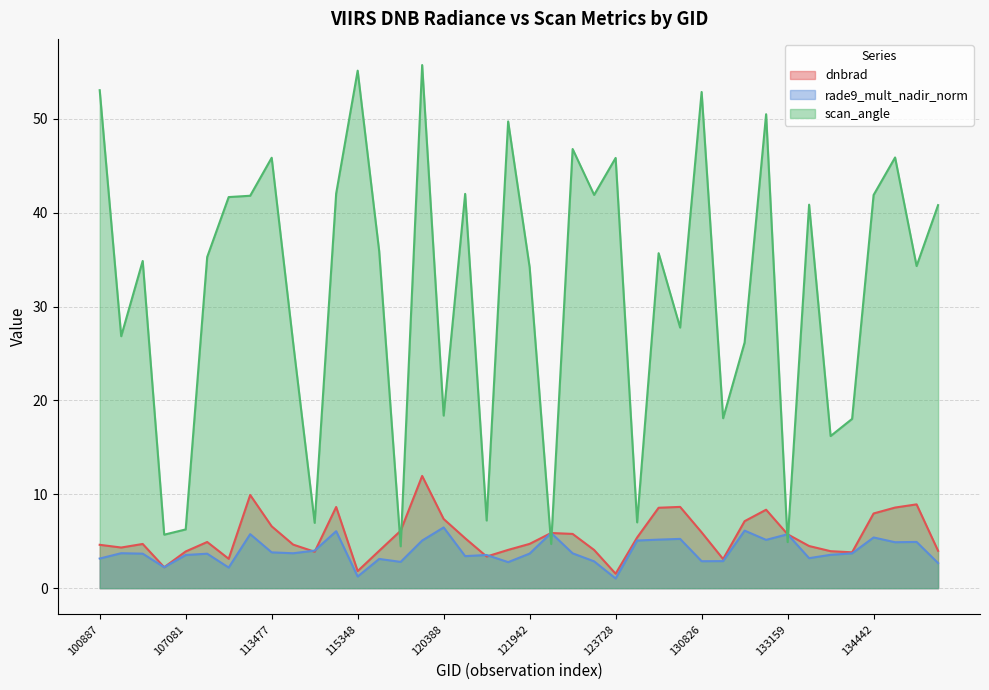

Reading left to right, transcribe all the data shown in this chart.

dnbrad: 100887=4.6	103720=4.3	104315=4.7	104431=2.2	107081=3.9	107253=4.9	109184=3.1	113127=9.9	113477=6.6	113644=4.6	113817=3.9	115226=8.7	115348=1.8	115848=4.0	119351=6.1	3797=12.0	120388=7.4	120556=5.3	121249=3.4	121771=4.1	121942=4.7	122118=5.9	122463=5.8	123366=4.1	123728=1.5	124082=5.4	124261=8.6	130438=8.7	130826=6.0	131354=3.1	132076=7.1	132606=8.4	133159=5.7	133896=4.5	134076=3.9	134260=3.8	134442=8.0	134821=8.6	135936=8.9	136889=4.0
rade9_mult_nadir_norm: 100887=3.2	103720=3.7	104315=3.7	104431=2.2	107081=3.5	107253=3.7	109184=2.2	113127=5.8	113477=3.8	113644=3.7	113817=4.0	115226=6.1	115348=1.2	115848=3.1	119351=2.8	3797=5.1	120388=6.5	120556=3.4	121249=3.5	121771=2.8	121942=3.7	122118=5.9	122463=3.7	123366=2.9	123728=1.0	124082=5.1	124261=5.2	130438=5.2	130826=2.9	131354=2.9	132076=6.1	132606=5.1	133159=5.7	133896=3.2	134076=3.6	134260=3.7	134442=5.4	134821=4.9	135936=4.9	136889=2.7
scan_angle: 100887=53.1	103720=26.9	104315=34.9	104431=5.7	107081=6.3	107253=35.3	109184=41.7	113127=41.8	113477=45.9	113644=26.1	113817=7.0	115226=42.1	115348=55.1	115848=35.9	119351=4.5	3797=55.8	120388=18.4	120556=42.0	121249=7.2	121771=49.7	121942=34.2	122118=4.7	122463=46.8	123366=41.9	123728=45.9	124082=7.0	124261=35.7	130438=27.8	130826=52.9	131354=18.1	132076=26.2	132606=50.5	133159=4.9	133896=40.9	134076=16.2	134260=18.0	134442=41.9	134821=45.9	135936=34.3	136889=40.8